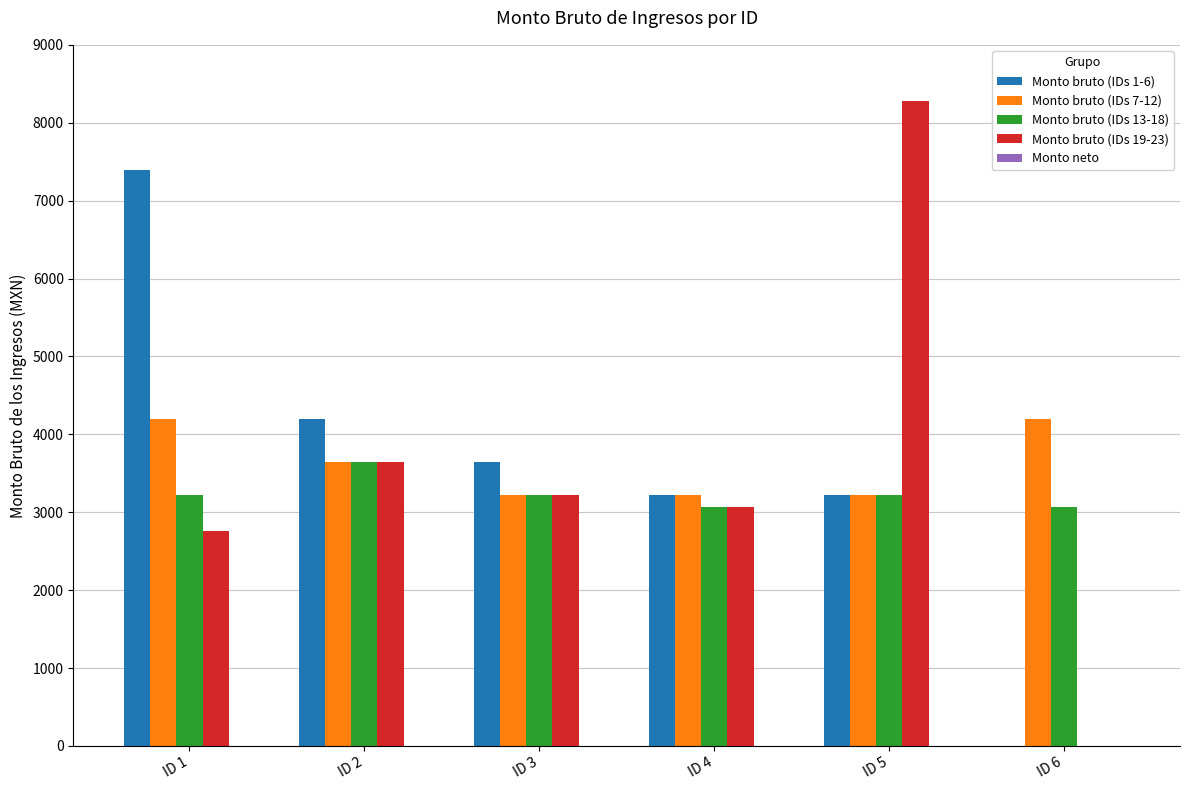

How many groups of bars are there?

6